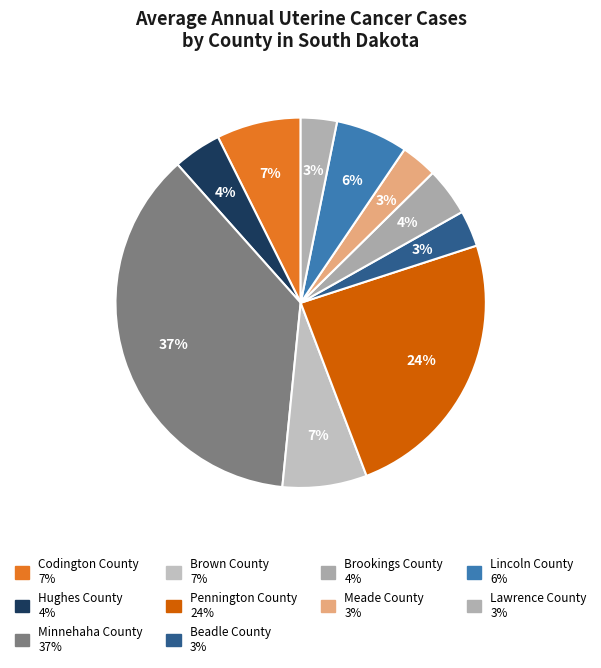

Count the number of slices in the pie.

10